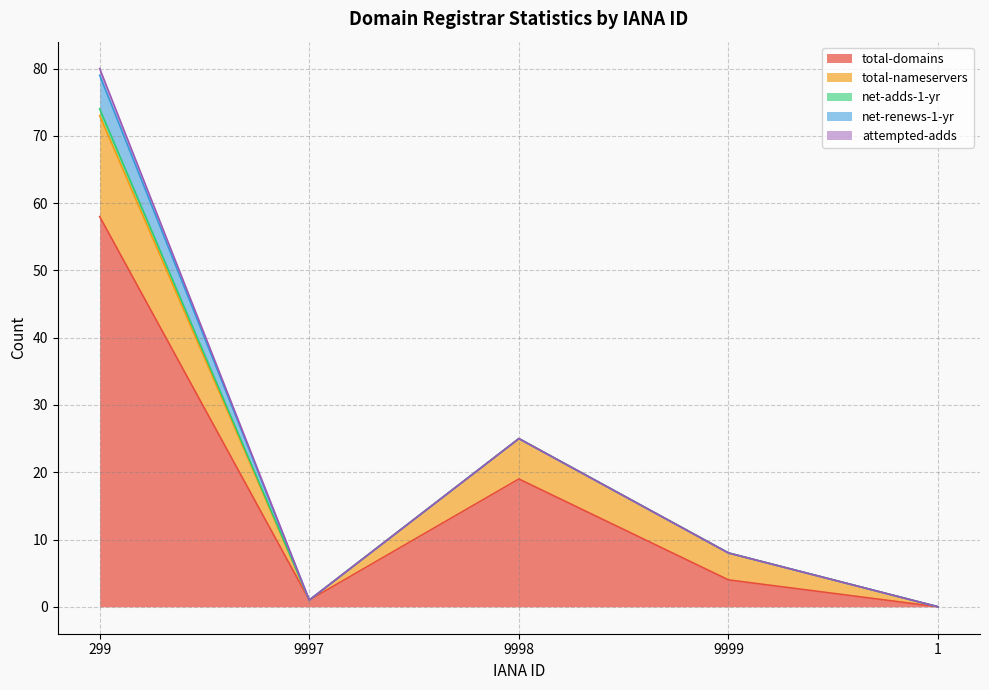

At which label does total-nameservers first exceed 4?

299